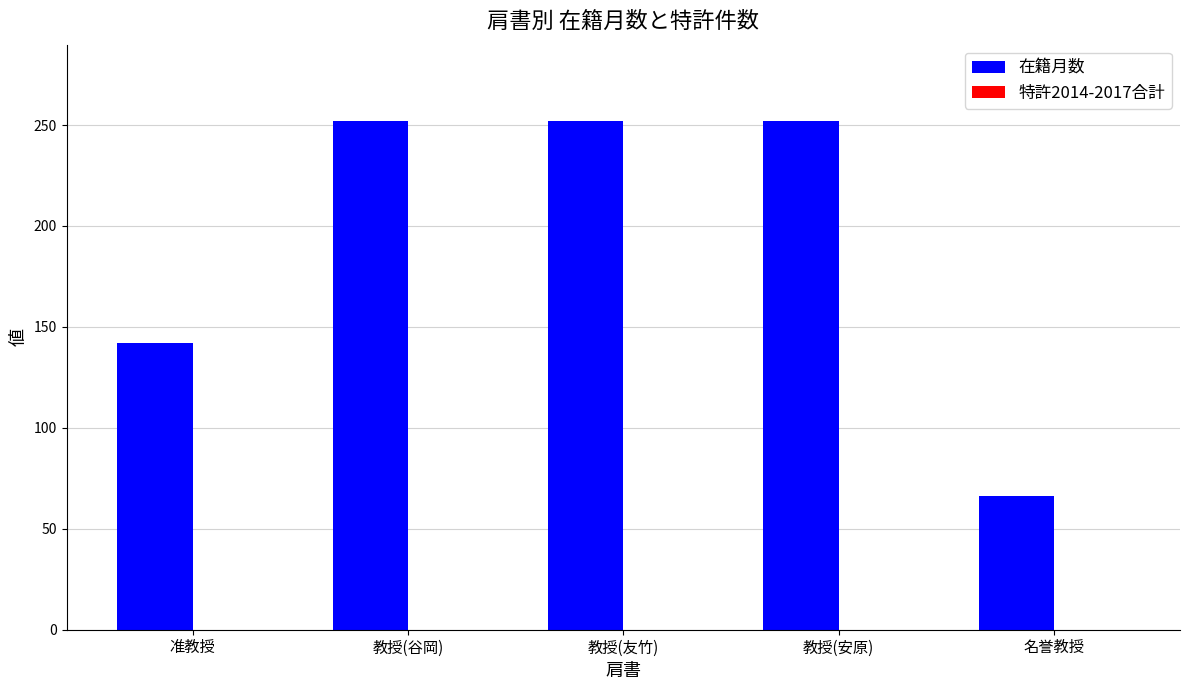

Which label corresponds to the smallest value in the chart?

名誉教授